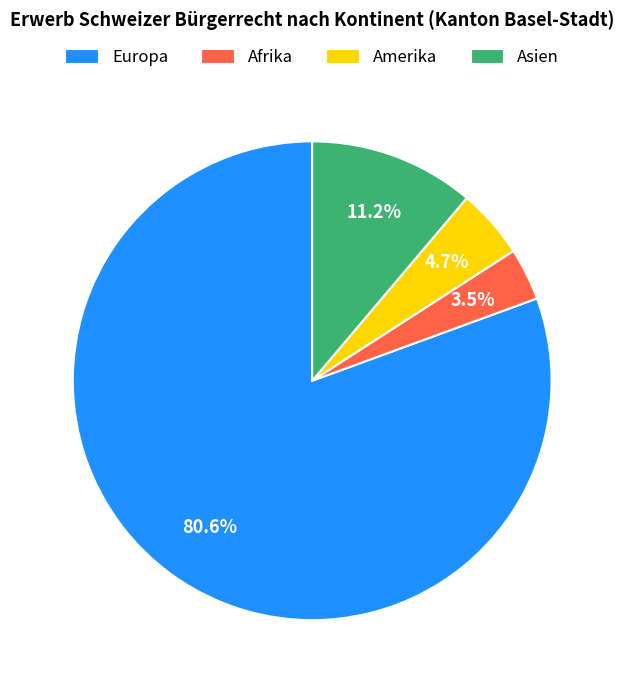

The Asien slice represents 3% of the pie. True or false?

False